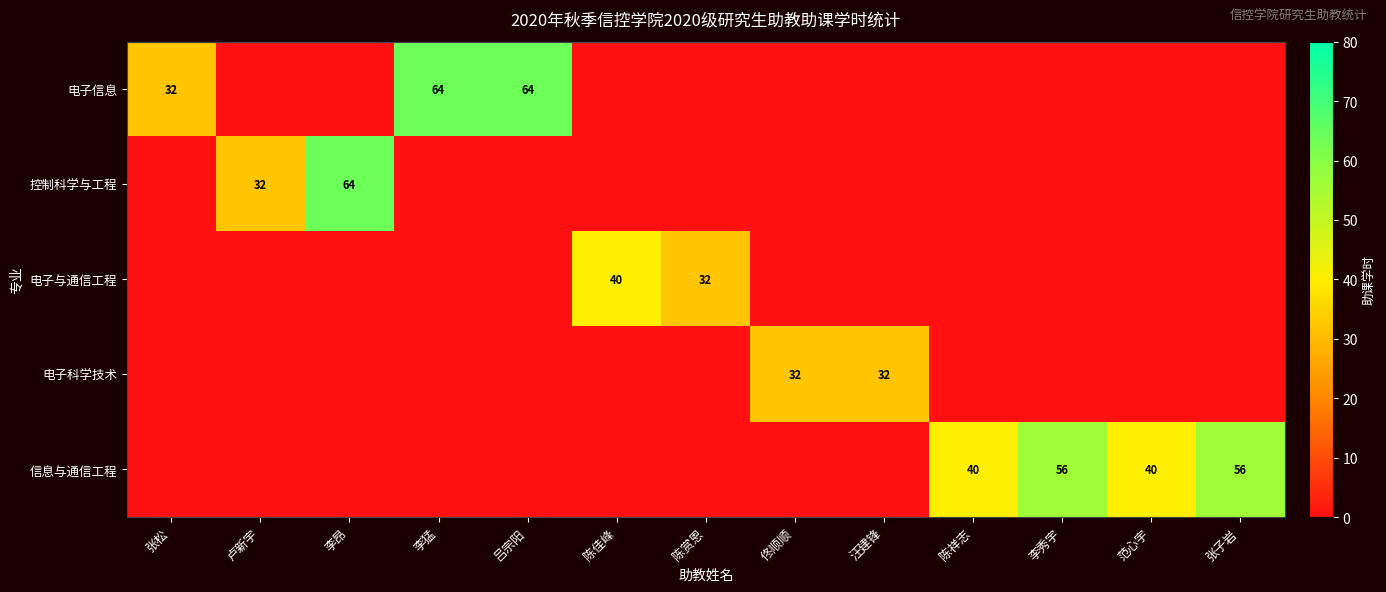

True or false: 信息与通信工程 has a value of 17 at 李秀宇.

False